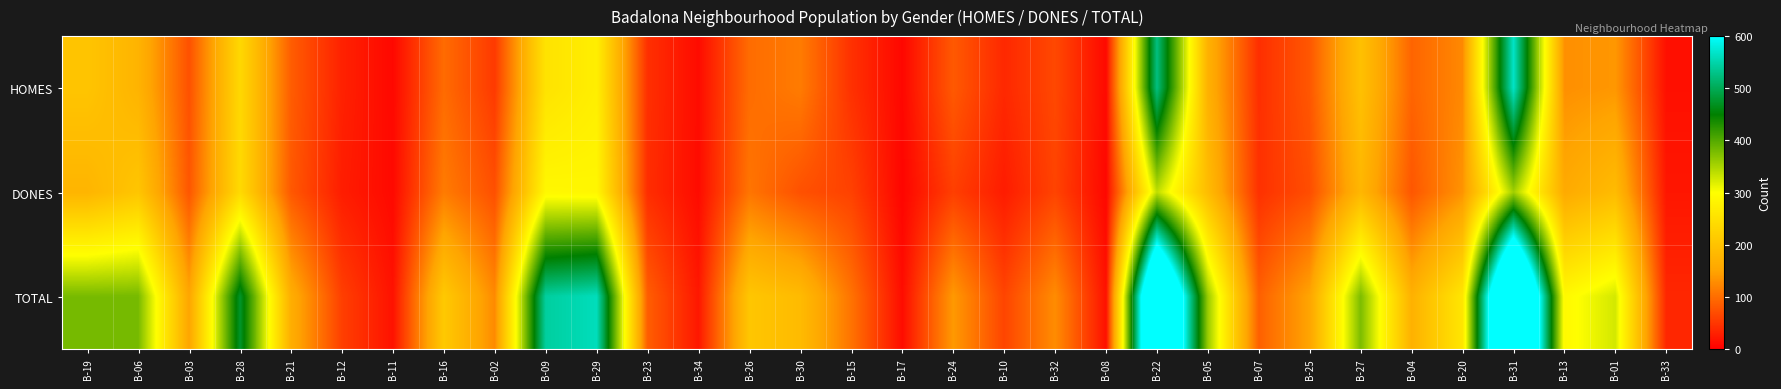

Between B-07 and B-22, which is larger?

B-22